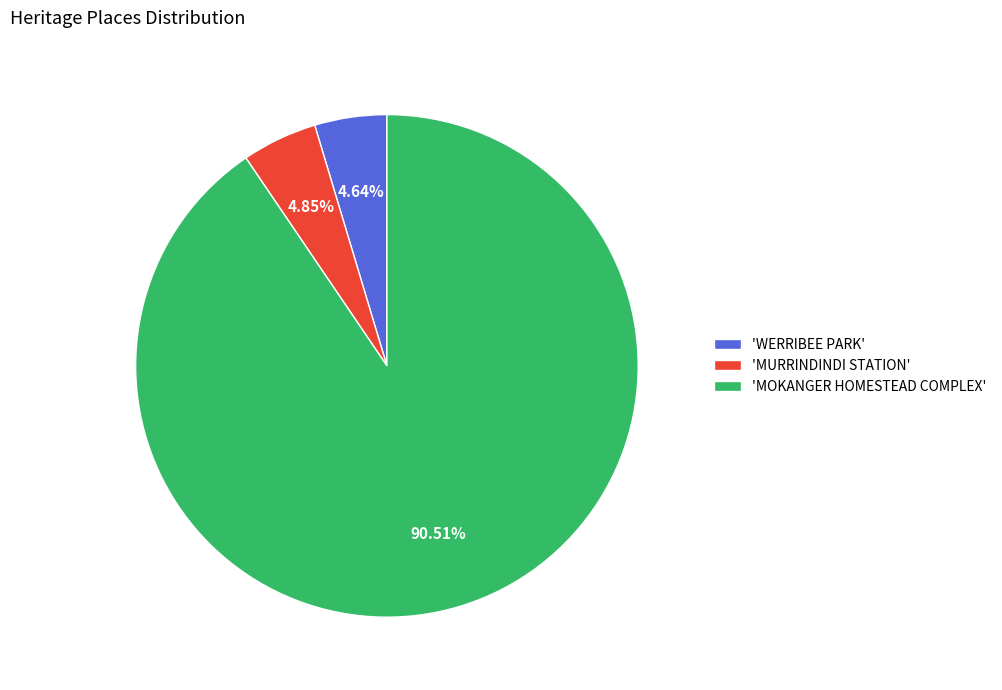

What is the largest slice in the pie chart?

'MOKANGER HOMESTEAD COMPLEX'